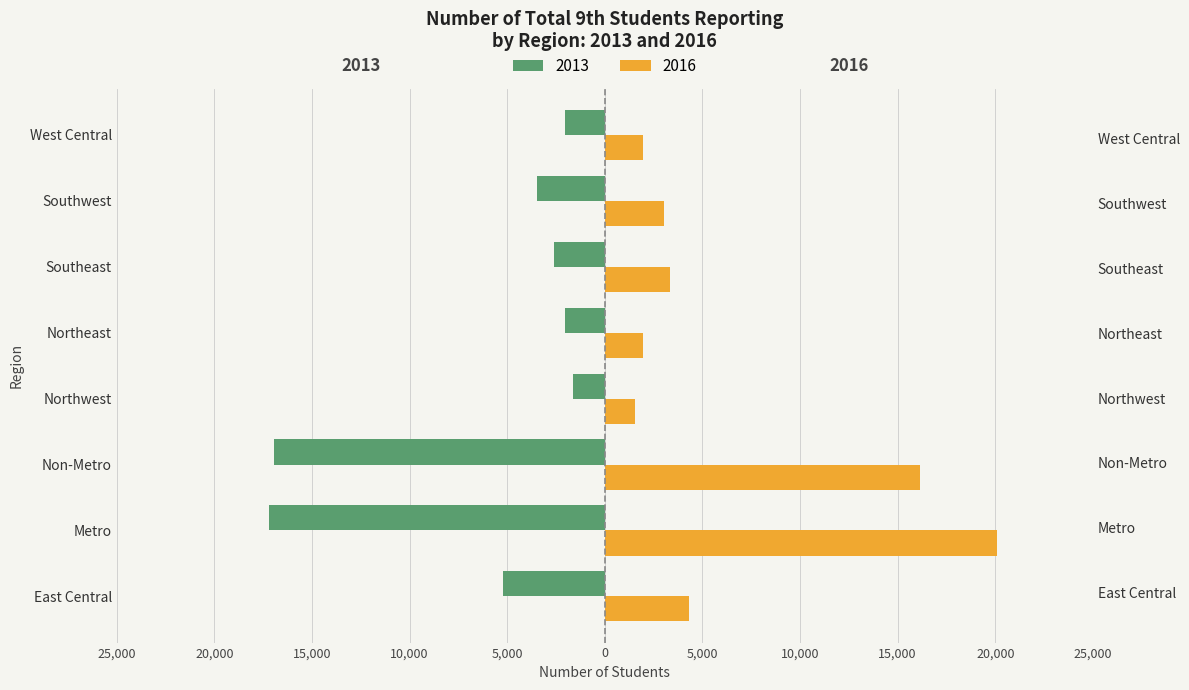

Where does the 2016 series first go above 3352?

East Central